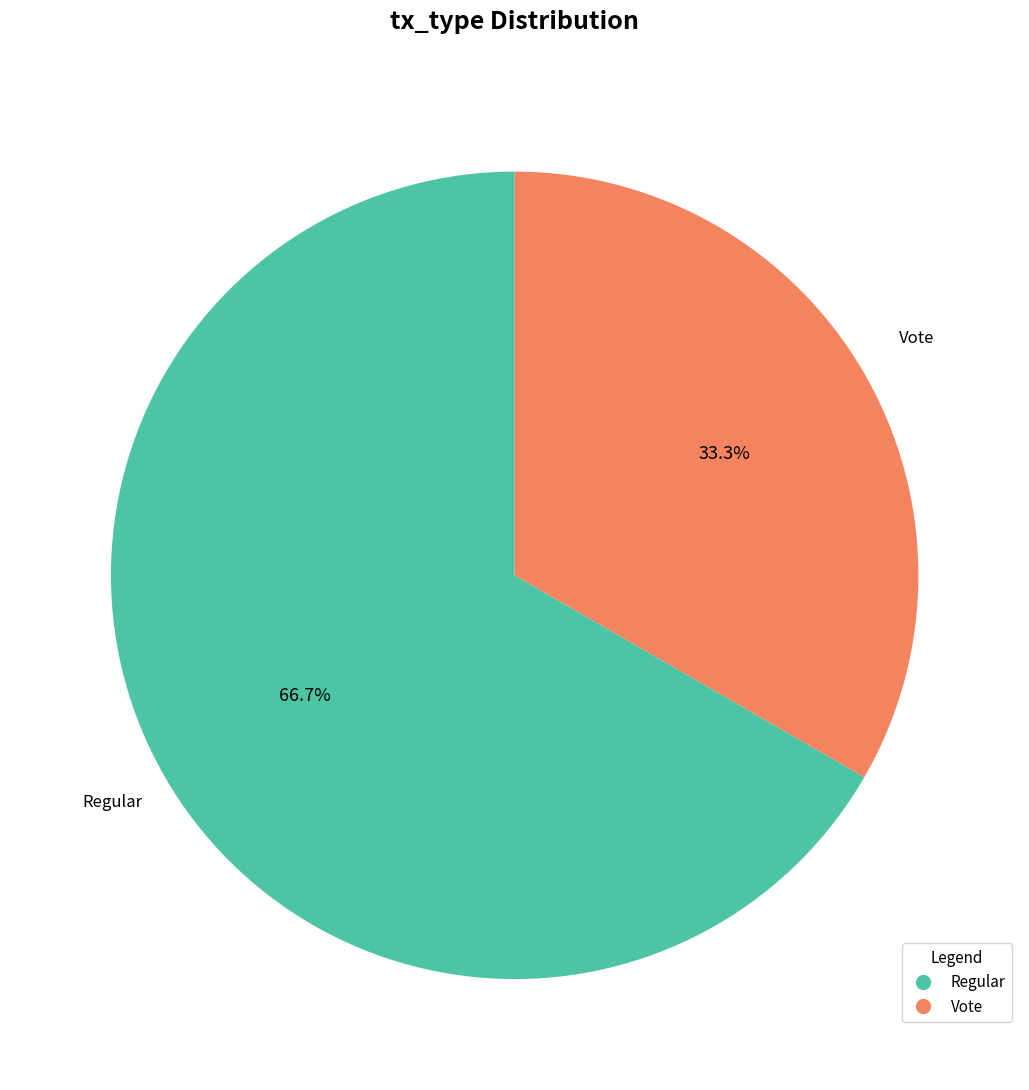

The Regular slice represents 67% of the pie. True or false?

True